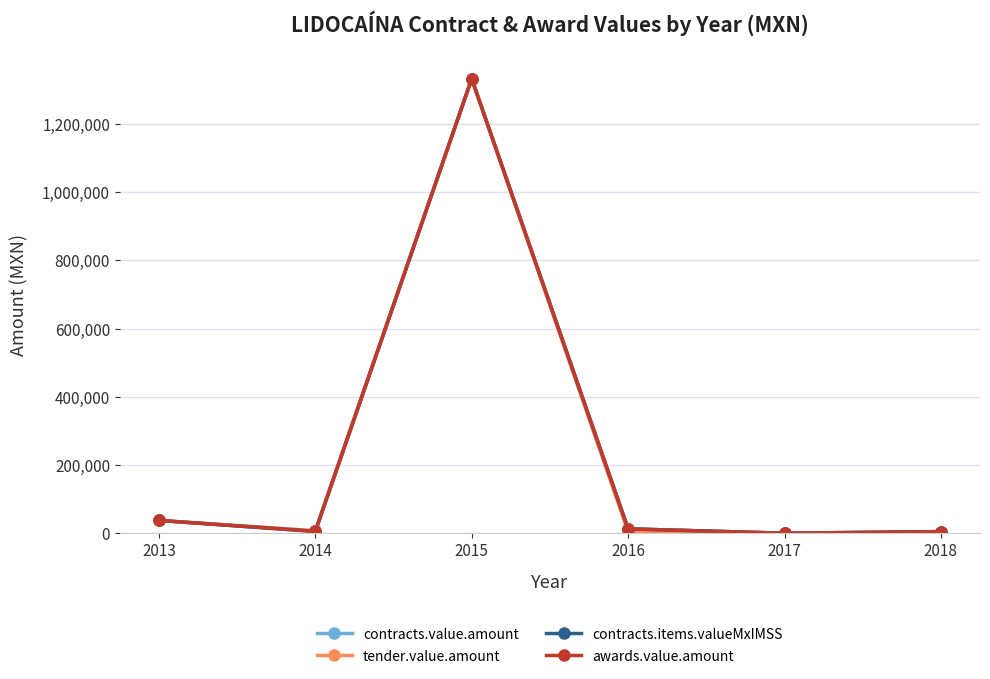

How many lines are shown in the chart?

4